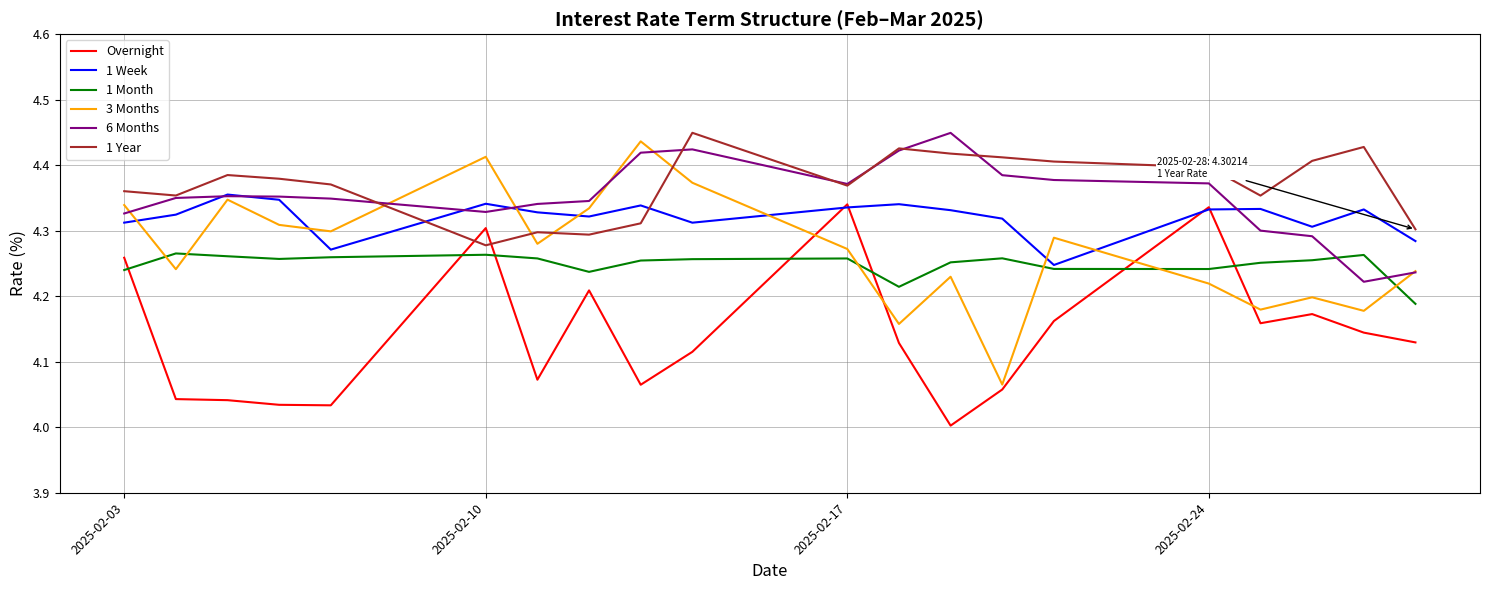

In Overnight, how many points are lower than both neighbors (excluding endpoints)?

5